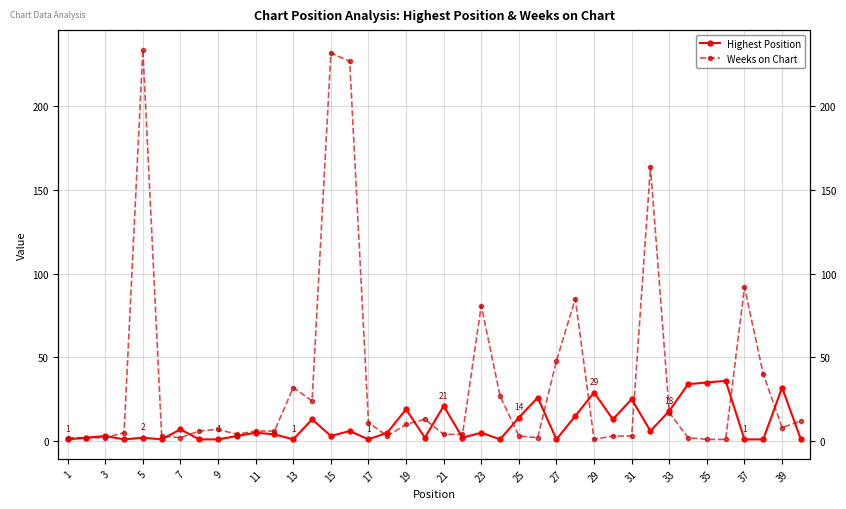

How many lines are shown in the chart?

2